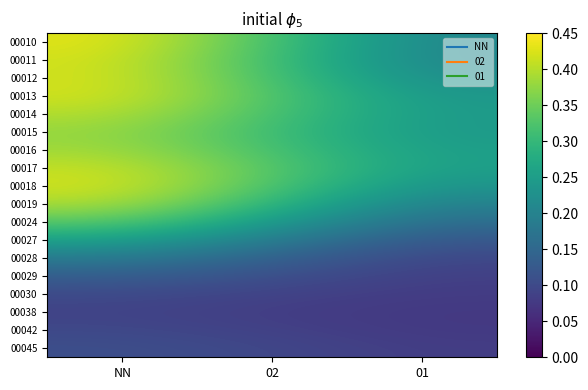

Rank the series at 02 from highest to lowest value.

00017, 00013, 00018, 00014, 00010, 00016, 00012, 00011, 00015, 00019, 00024, 00027, 00028, 00029, 00045, 00030, 00042, 00038